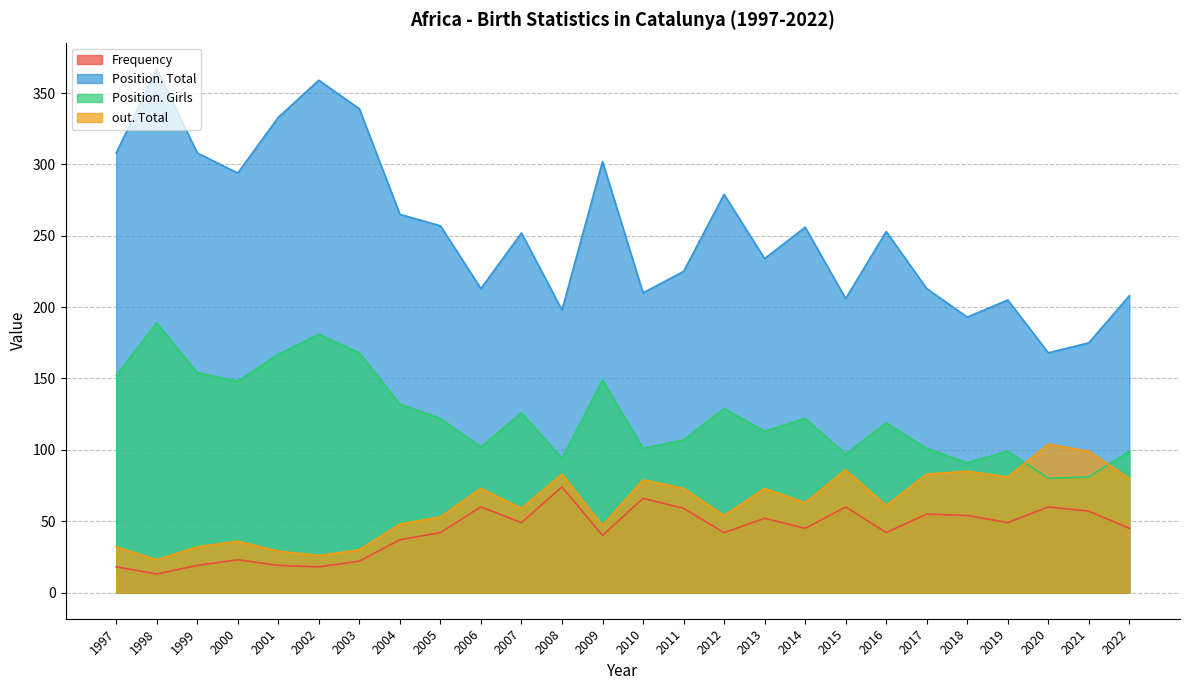

What is the value of the Position. Girls point at the 10th from the left?

102